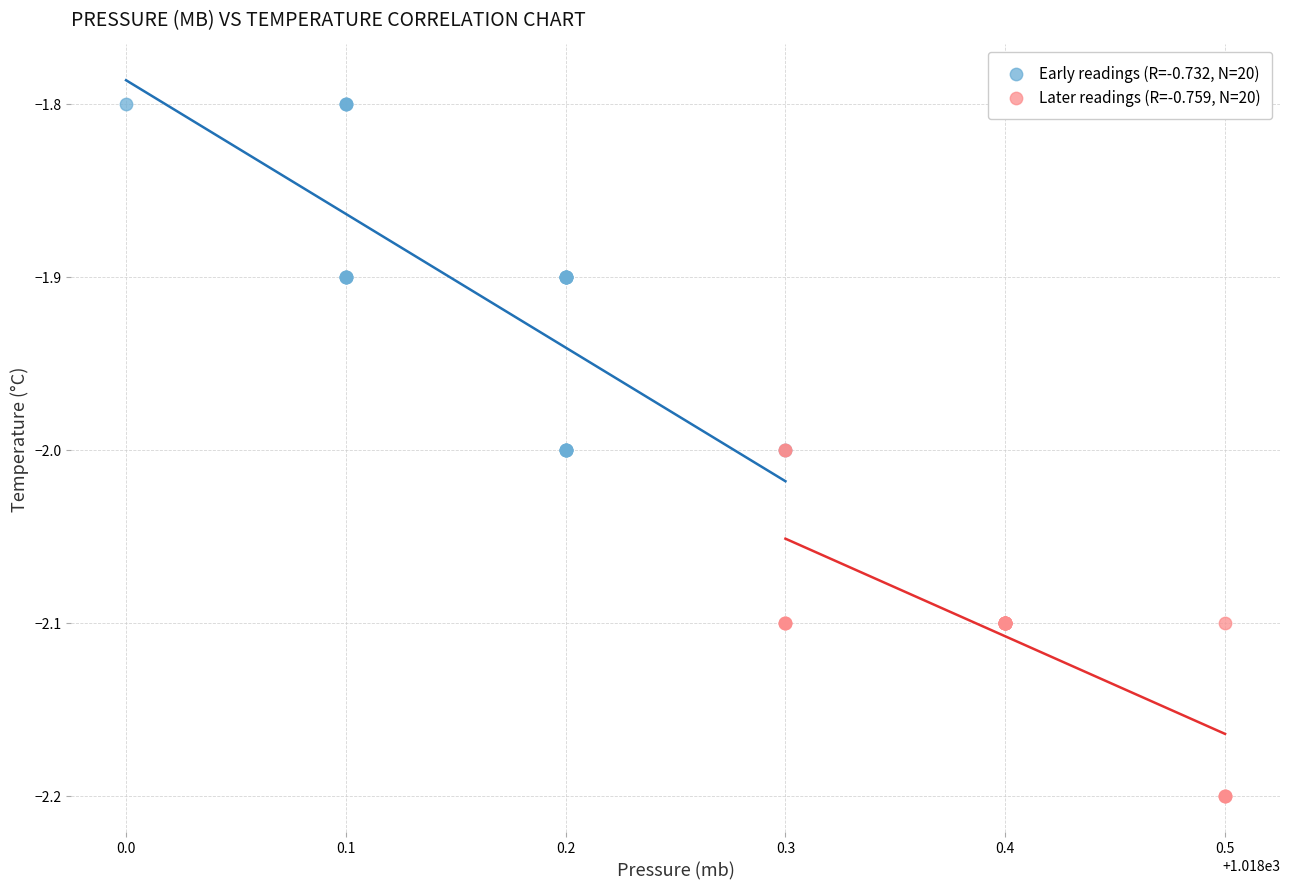

Which series contains the lowest Y value?

Later readings (R=-0.759, N=20)